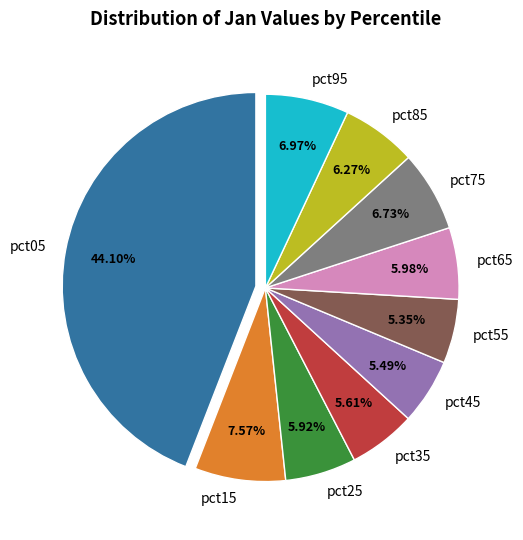

Do pct45 and pct95 together represent more than half of the pie?

No